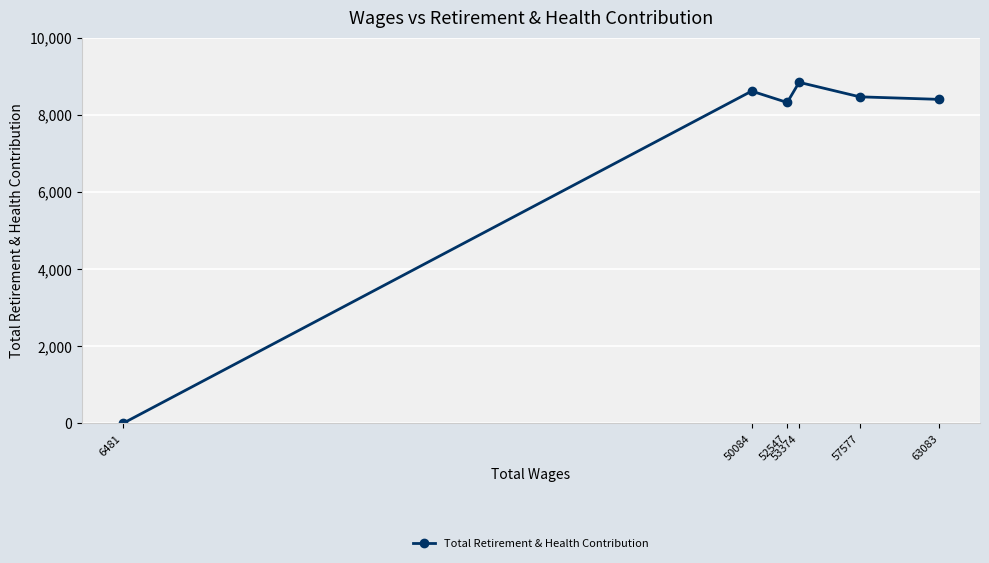

How many data points are less than 8463?

3